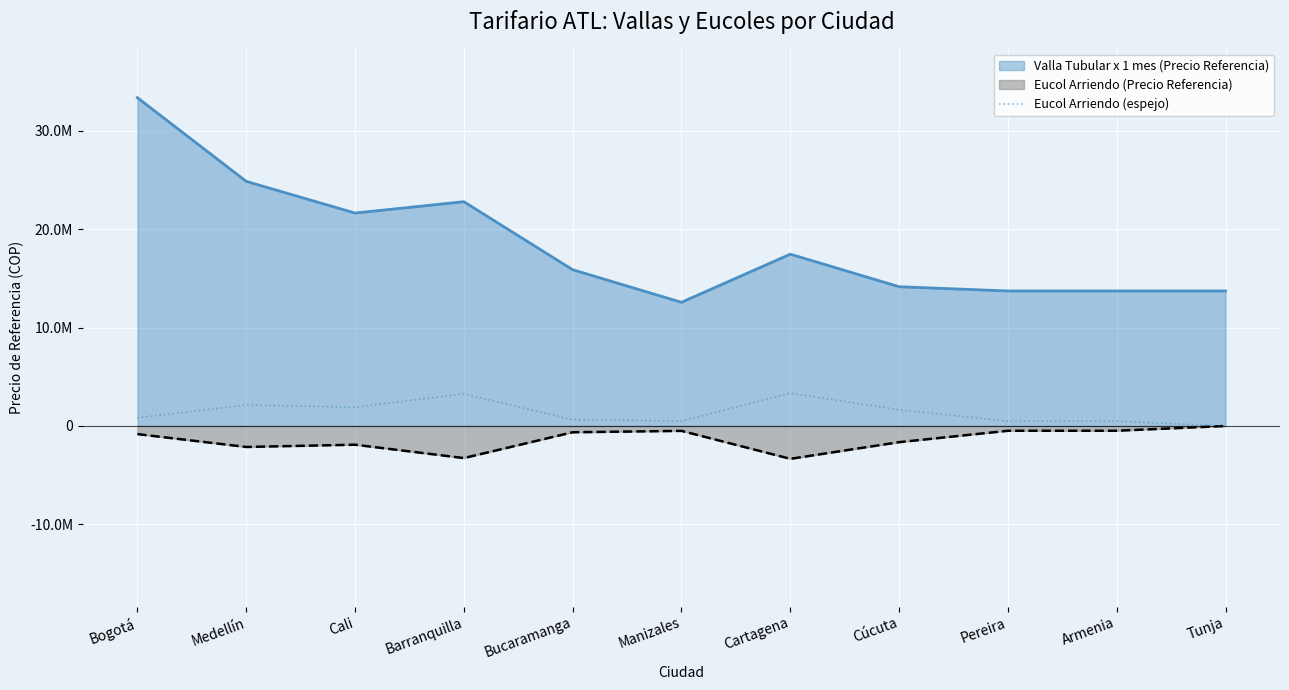

Reading right to left, transcribe all the data shown in this chart.

0.0	485440.3	485440.3	1645270.2	3338854.4	497338.8	640098.6	3261195.0	1903980.2	2133426.0	825569.6